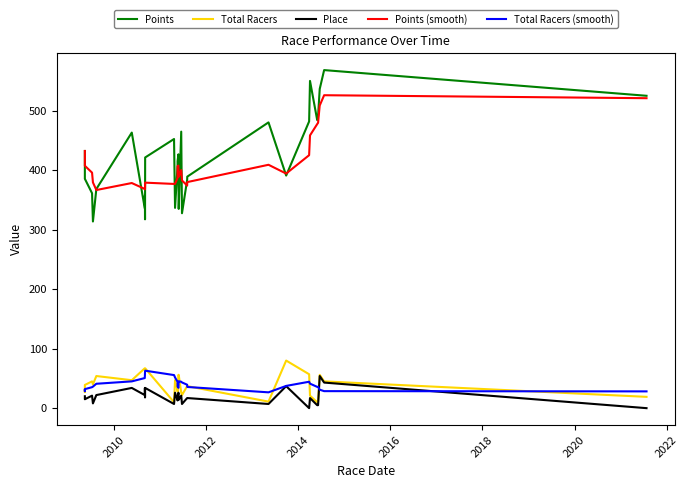

Reading left to right, transcribe all the data shown in this chart.

Points: 432.2	404.4	385.4	361.2	313.7	368.3	463.1	335.8	357.4	317.4	421.3	452.4	336.6	407.3	415.0	426.6	359.8	334.9	464.7	327.6	383.5	389.1	480.3	390.9	481.9	550.0	484.1	491.0	536.4	568.2	525.0
Total Racers: 30.0	27.0	39.0	45.0	40.0	54.0	47.0	67.0	67.0	67.0	67.0	10.0	47.0	30.0	28.0	56.0	56.0	56.0	26.0	22.0	37.0	37.0	11.0	80.0	57.0	21.0	10.0	11.0	56.0	45.0	19.0
Place: 20.0	17.0	15.0	21.0	8.0	22.0	34.0	22.0	34.0	18.0	34.0	7.0	26.0	13.0	15.0	26.0	17.0	14.0	21.0	7.0	17.0	17.0	7.0	37.0	0.0	17.0	5.0	5.0	54.0	43.0	0.0
Points (smooth): 432.2	418.3	407.3	395.8	379.4	366.6	378.4	368.4	367.7	368.4	379.0	376.8	377.0	387.0	406.5	407.6	389.1	388.7	400.2	382.7	374.1	380.0	409.0	394.3	425.1	458.4	477.4	479.6	508.7	525.9	521.0
Total Racers (smooth): 30.0	28.5	32.0	35.2	36.2	41.0	45.0	50.6	55.0	60.4	63.0	55.6	51.6	44.2	36.4	34.2	43.4	45.2	44.4	43.2	39.4	35.6	26.6	37.4	44.4	41.2	35.8	35.8	31.0	28.6	28.2